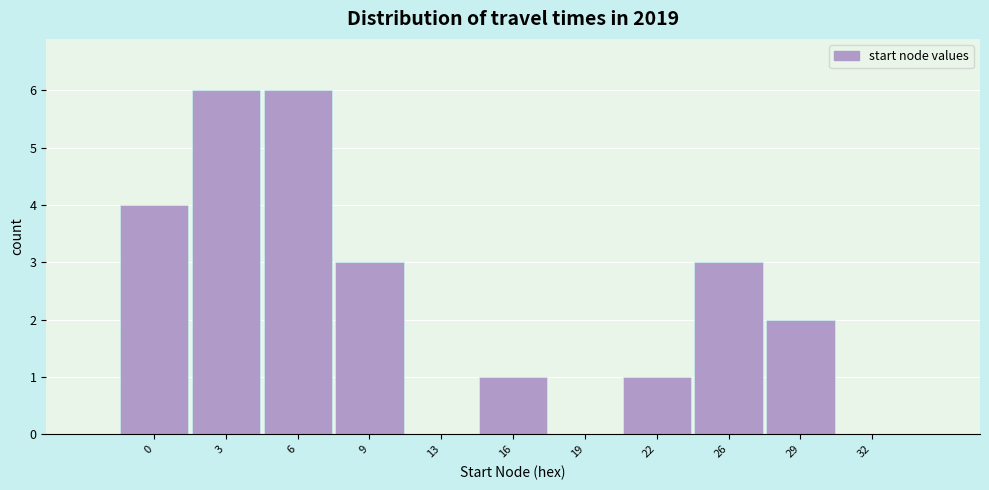

Reading right to left, what are all the values shown in this chart?

32=0	29=2	26=3	22=1	19=0	16=1	13=0	9=3	6=6	3=6	0=4